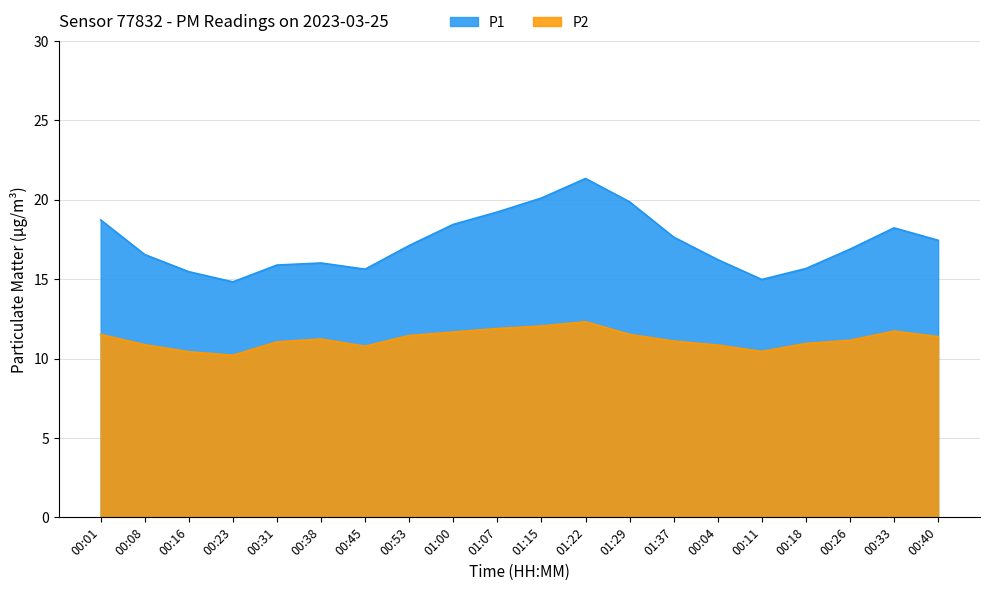

At how many categories does at least one series exceed 14?

20